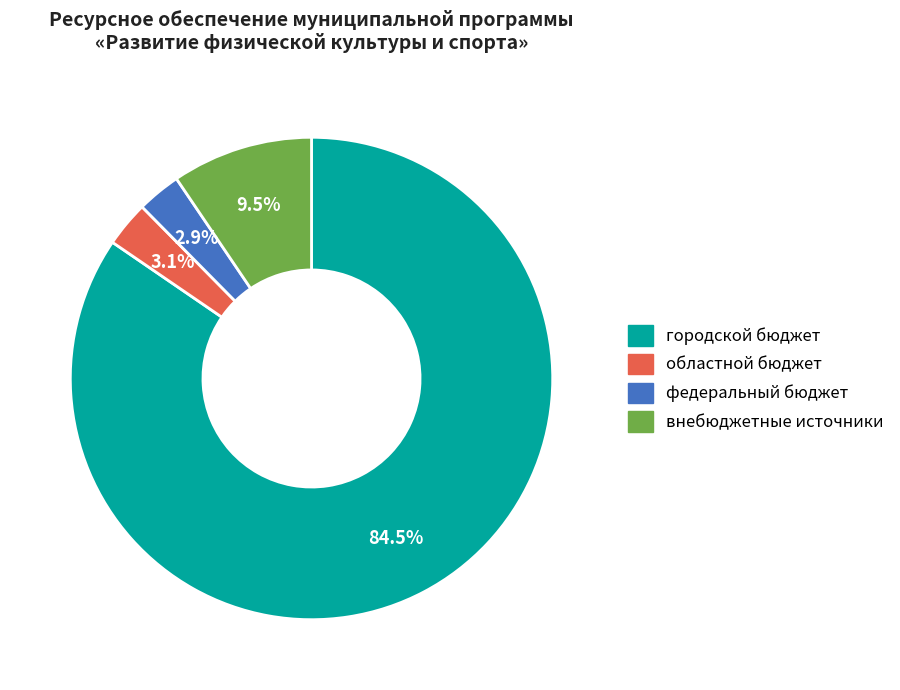

Which has a higher value, городской бюджет or федеральный бюджет?

городской бюджет